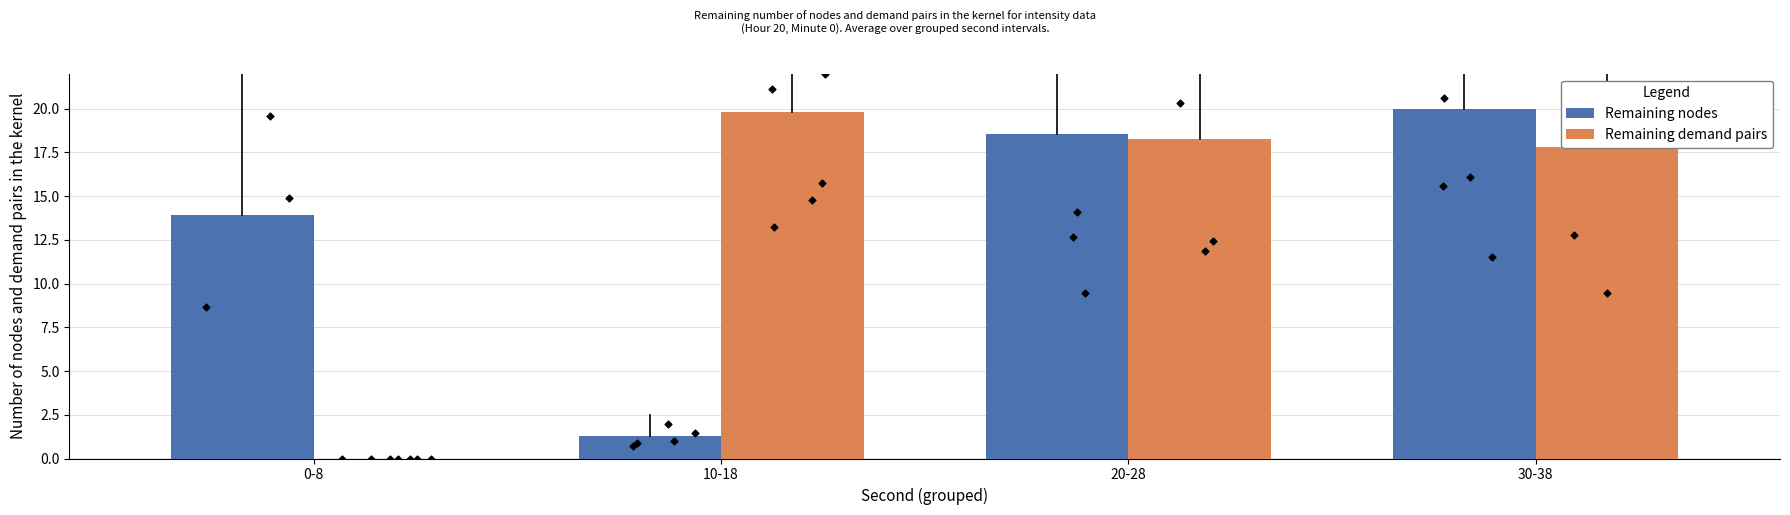

Which series has the widest spread of Y values?

Remaining demand pairs